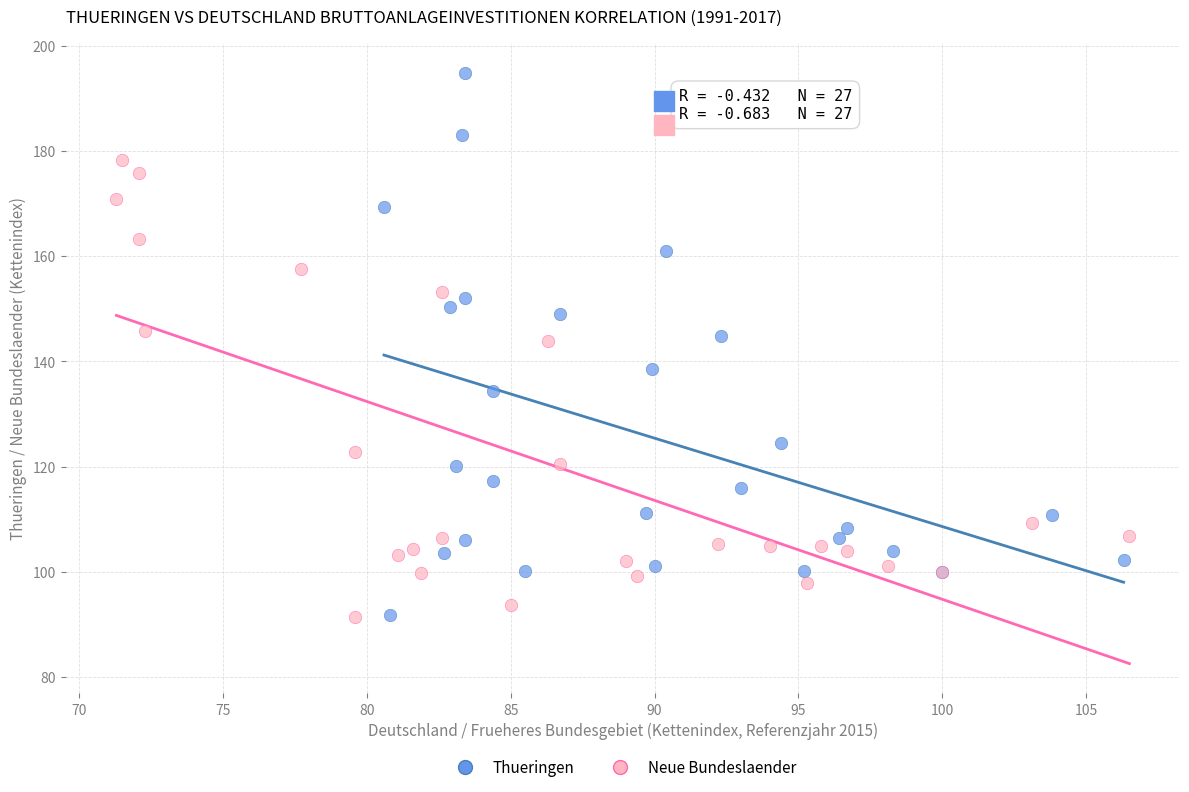

Which series has the largest Y range (max minus min)?

Thueringen